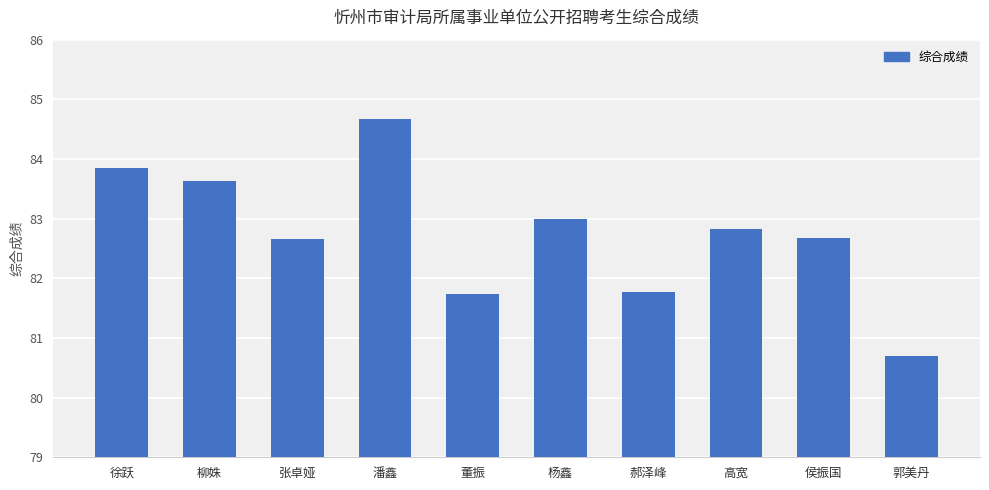

Read the value at 柳姝.

83.6